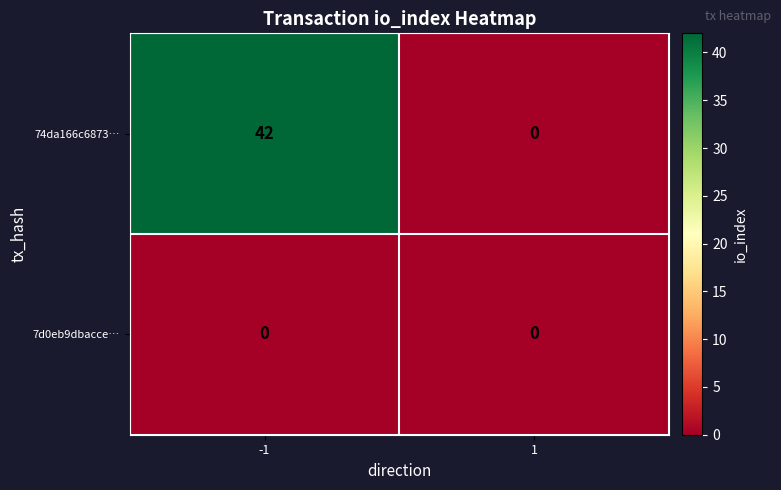

The 74da166c6873… series shows -20 at 1. True or false?

False